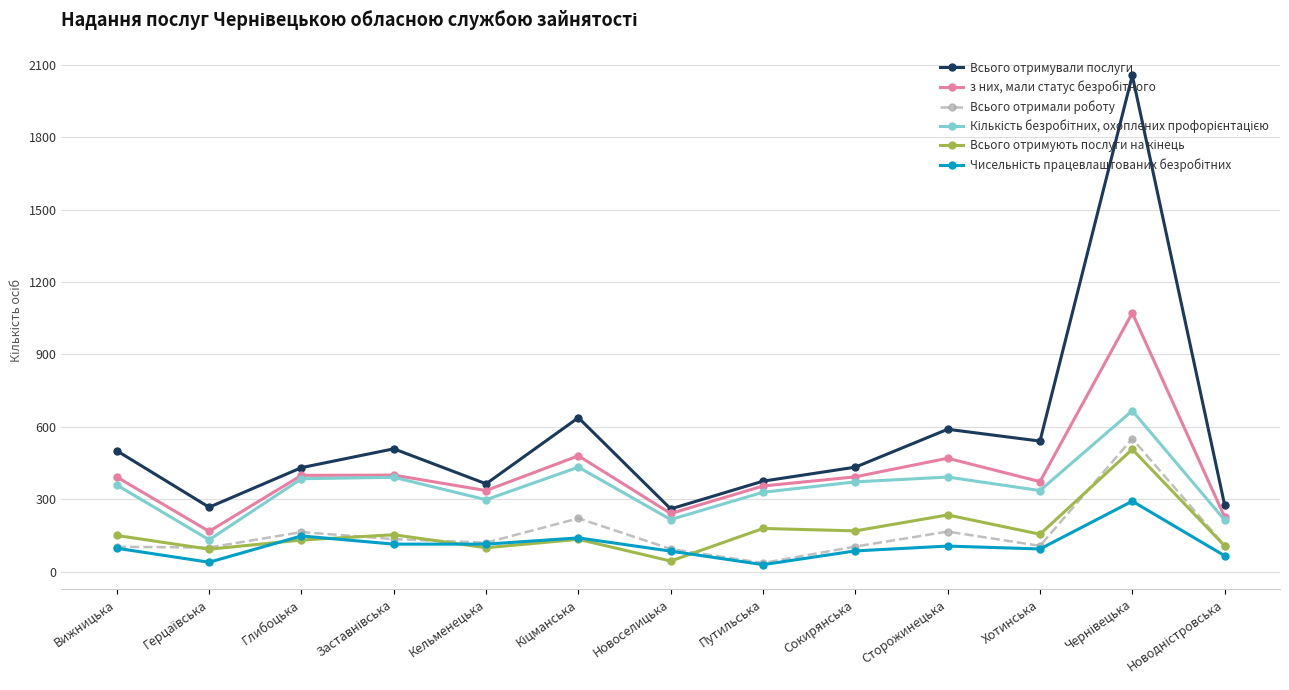

How many data points does each series have?

13